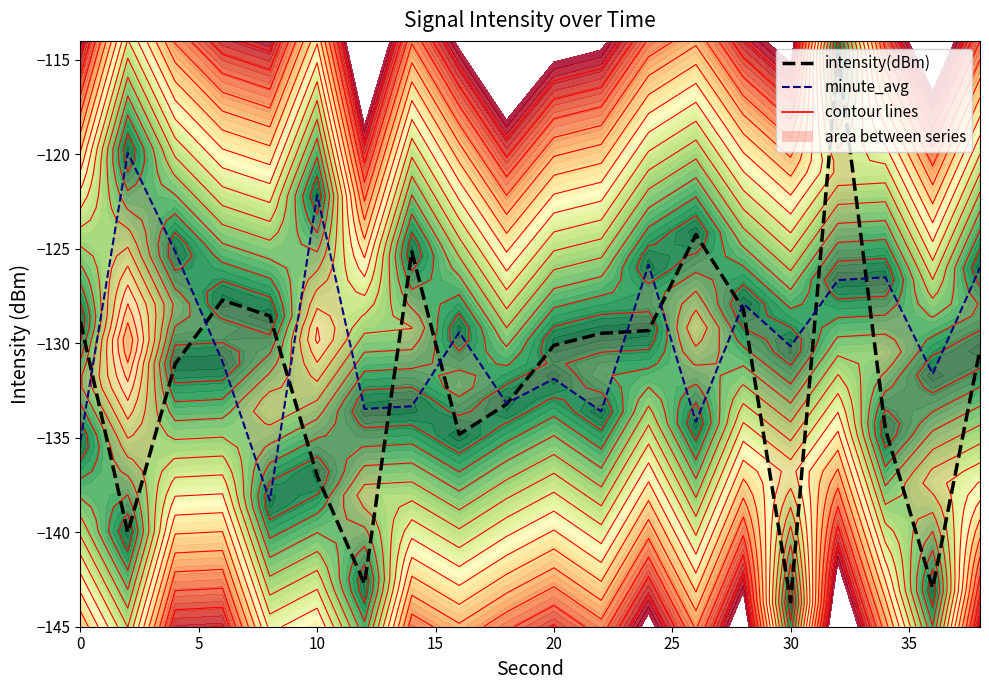

Which series has the largest total across all categories?

minute_avg